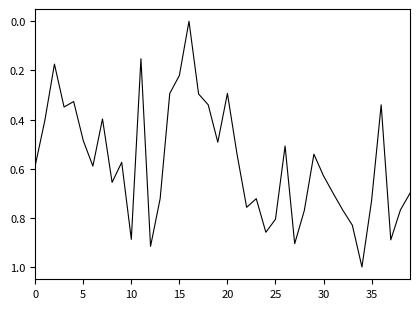

What is the maximum value shown in the chart?

1.0